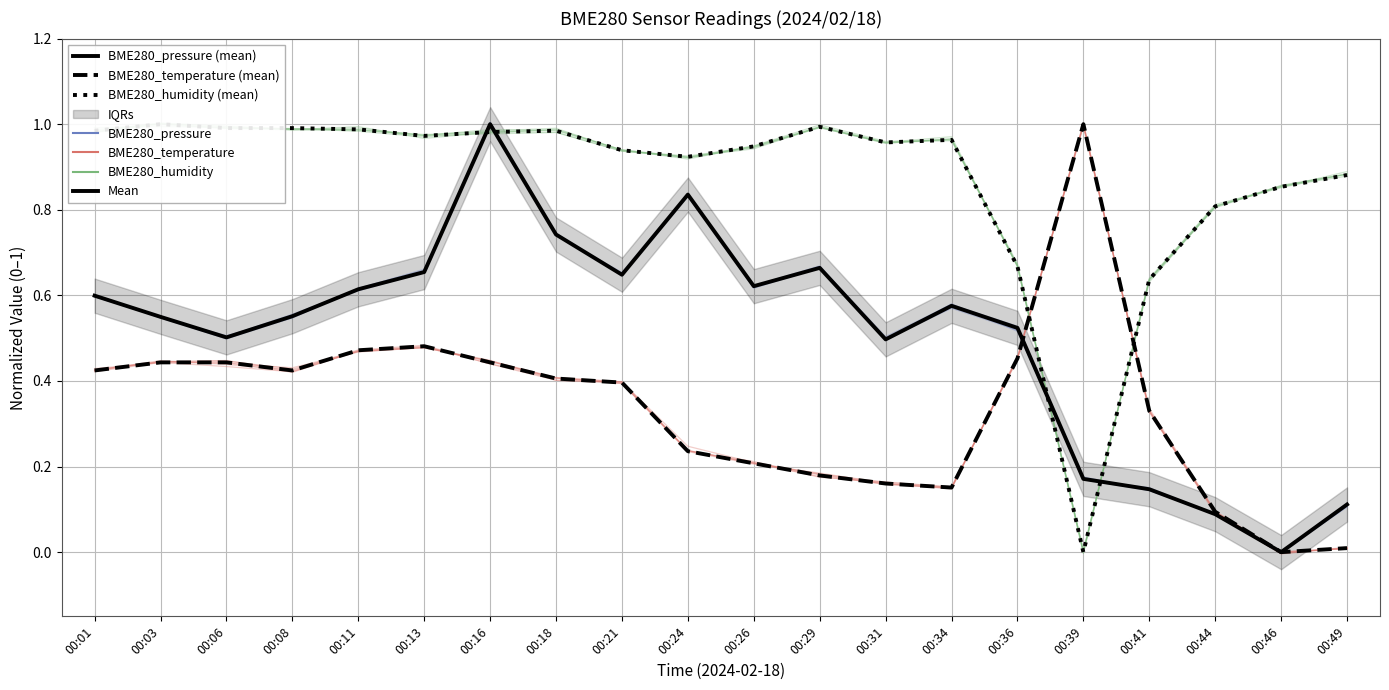

Which series ends up on top after the final intersection of BME280_humidity (mean) and BME280_pressure (mean)?

BME280_humidity (mean)